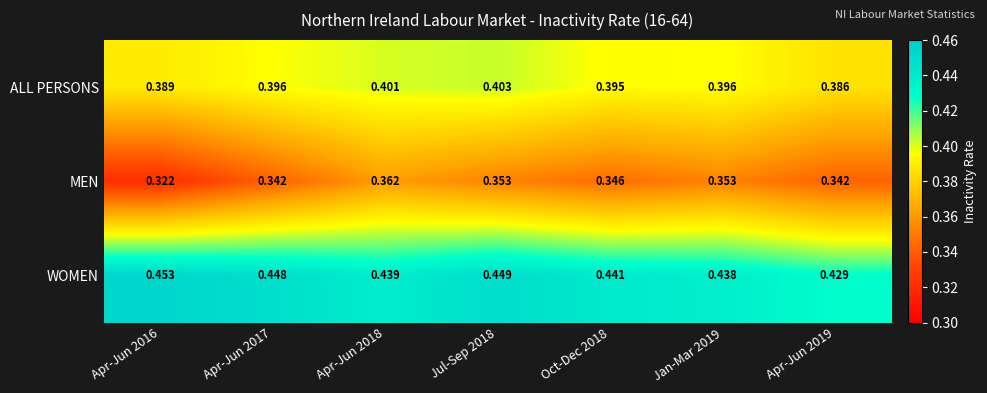

Rank the series at Apr-Jun 2017 from lowest to highest value.

MEN, ALL PERSONS, WOMEN